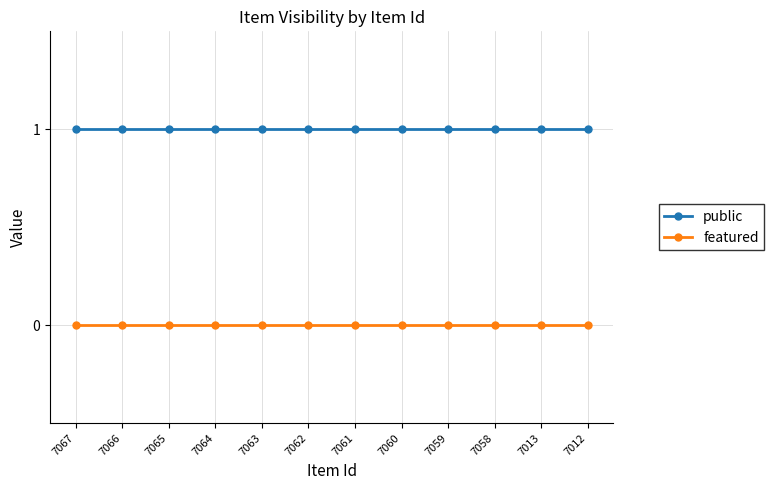

Which series has the largest total across all categories?

public